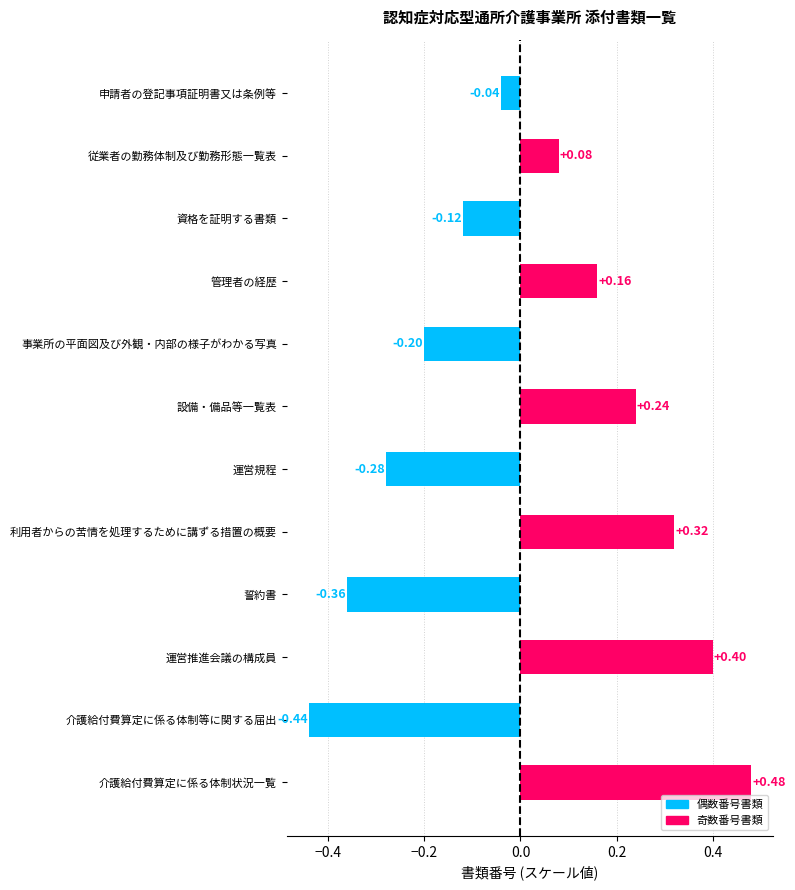

What is the label of the 6th bar from the top?

設備・備品等一覧表